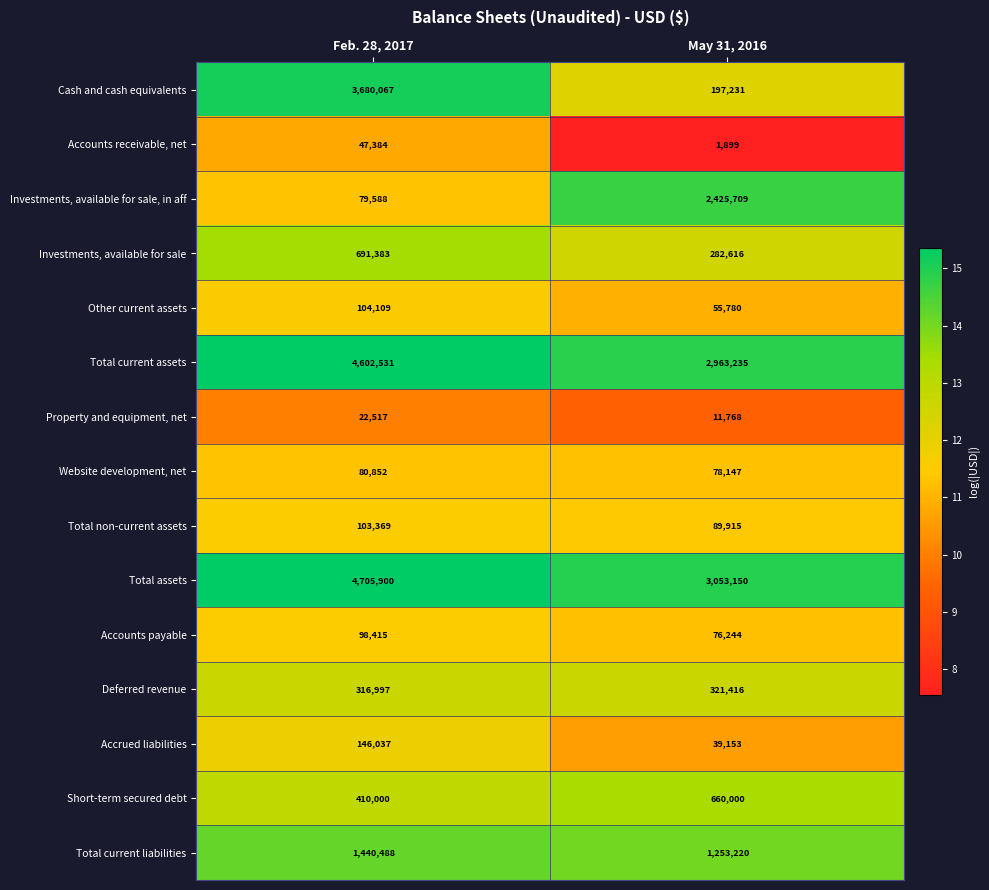

Which series has the largest total across all categories?

Total assets